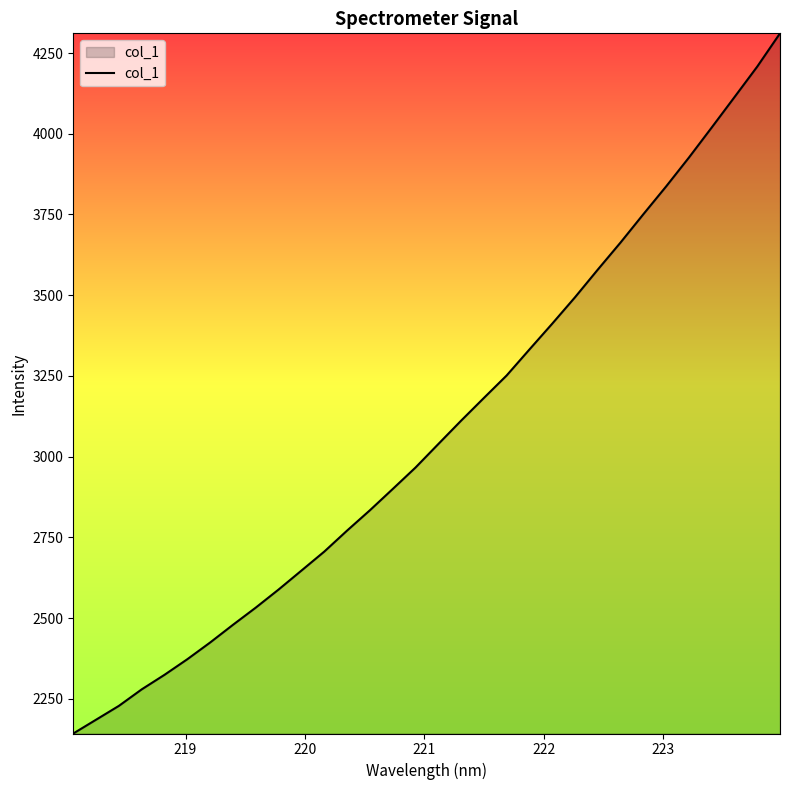

Count the number of data series in this chart.

1